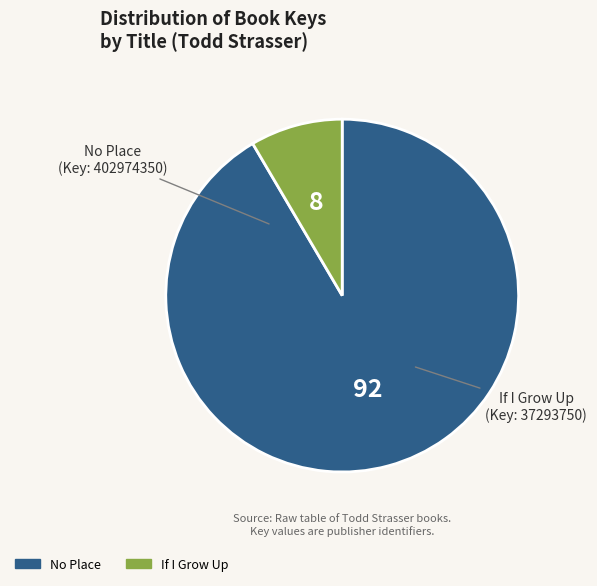

Which slice is the largest?

No Place